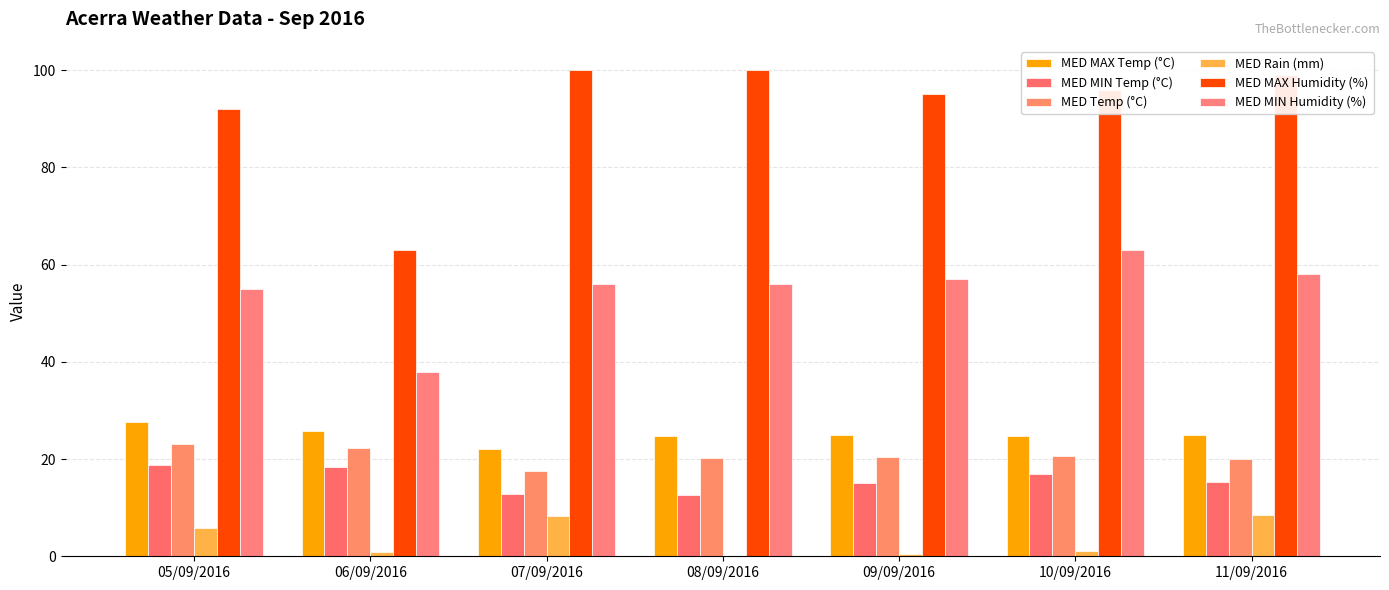

What is the approximate value of MED MAX Temp (°C) at 06/09/2016?

25.8